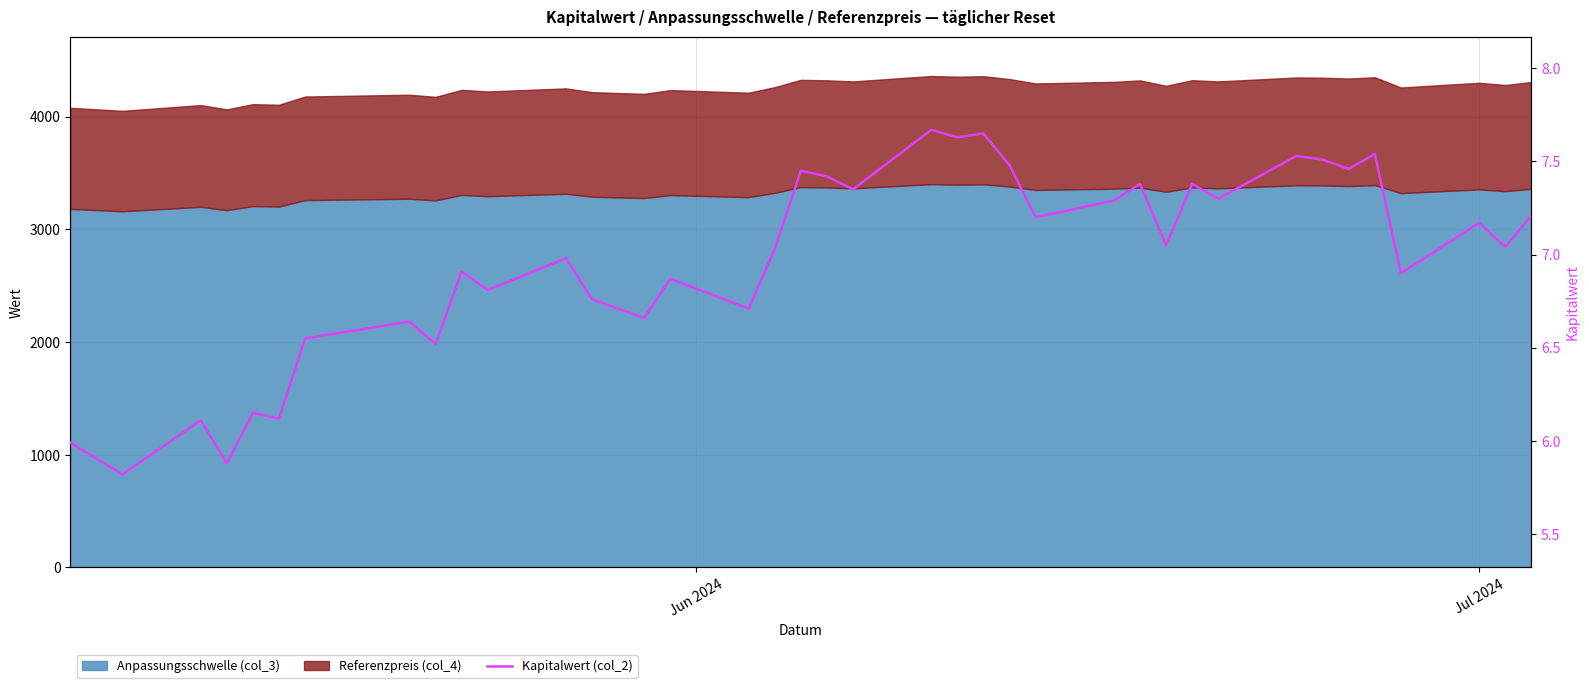

How many data points are less than 7?

18